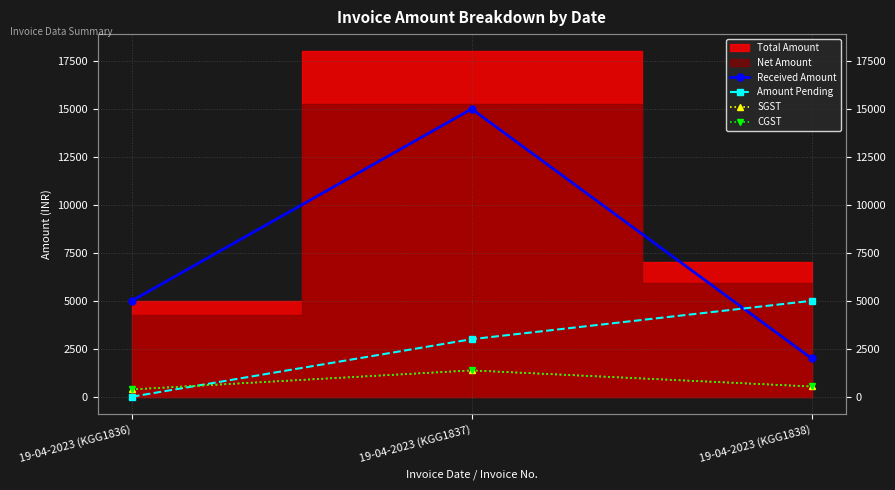

What value does the CGST series have at 19-04-2023 (KGG1836)?

381.3